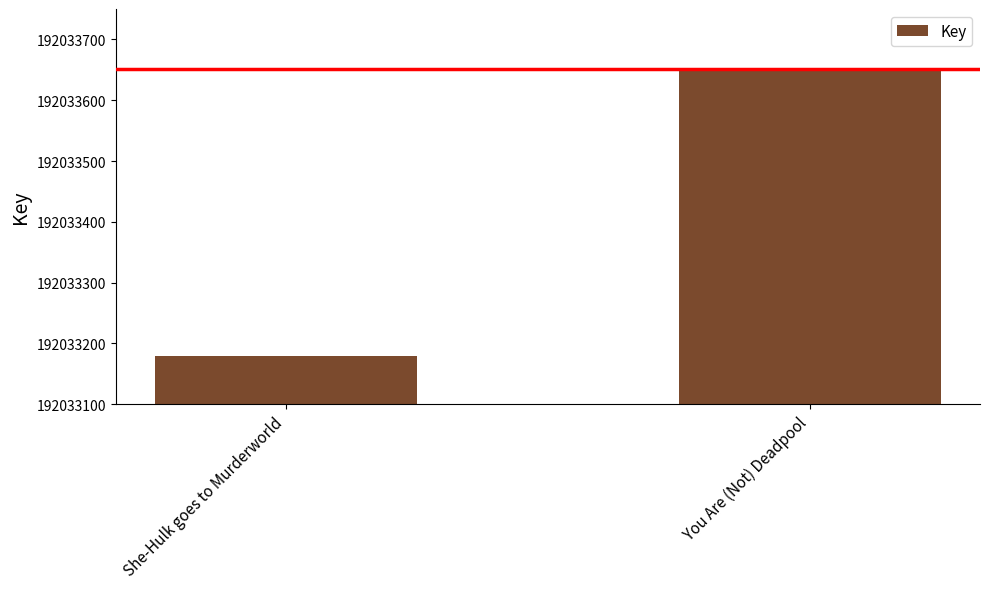

Read the value at She-Hulk goes to Murderworld.

192033180